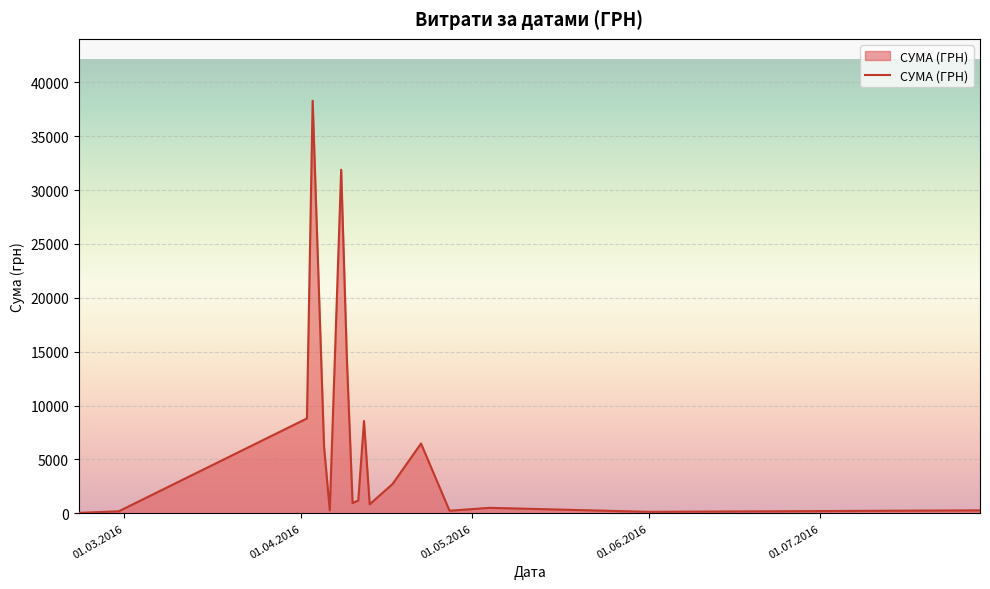

How many lines are shown in the chart?

1